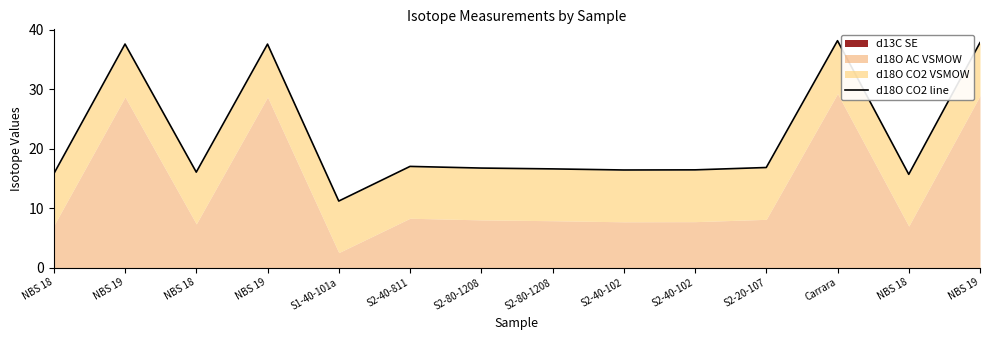

How many data points are less than 16?

3